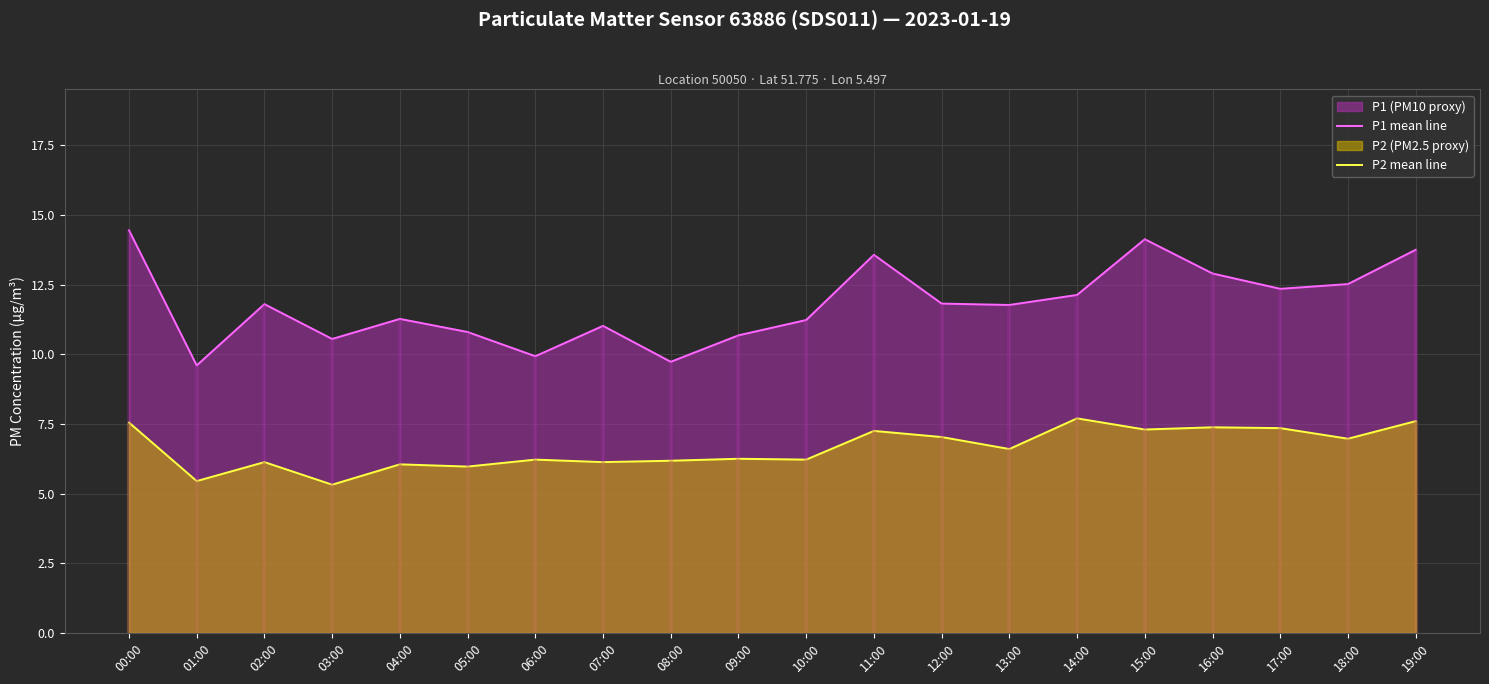

True or false: P1 mean line has more than 0 points higher than both neighbors.

True